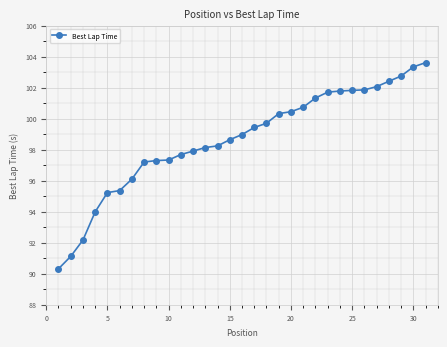

What is the sum of all values?

3058.9